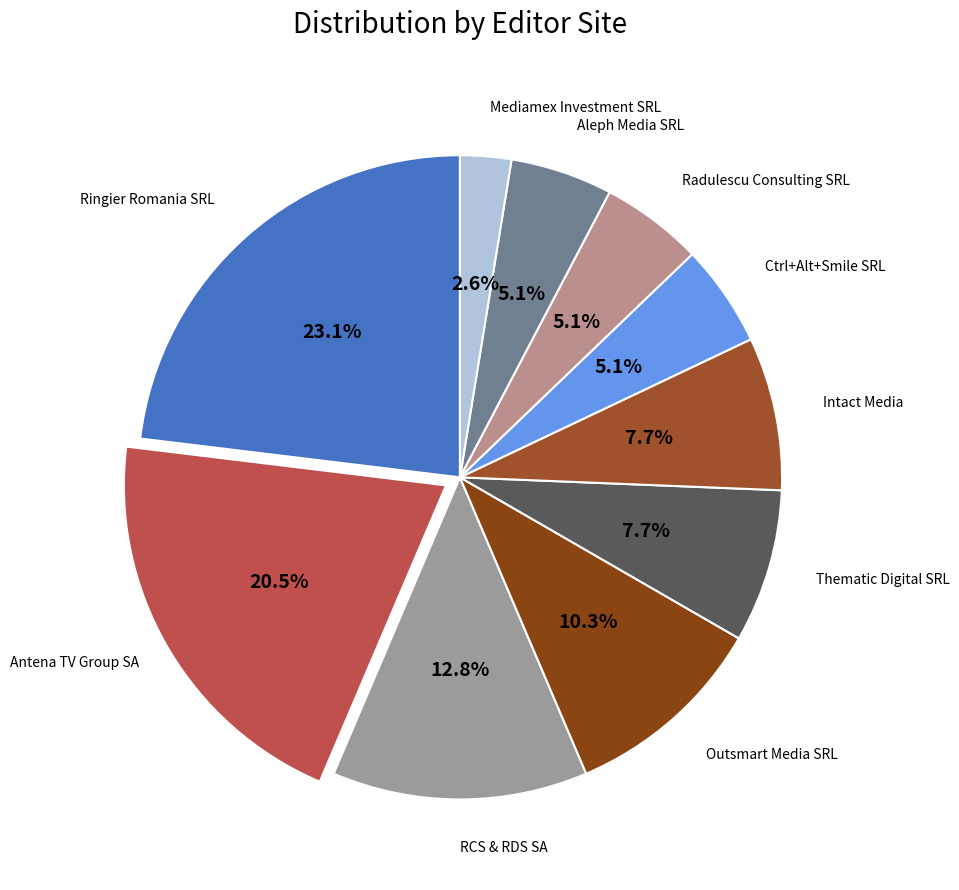

Which slice is the smallest?

Mediamex Investment SRL